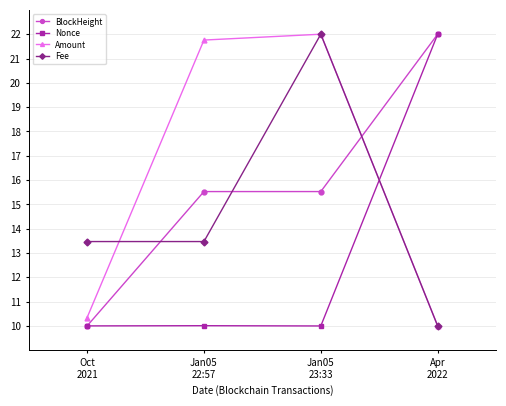

How many lines are shown in the chart?

4